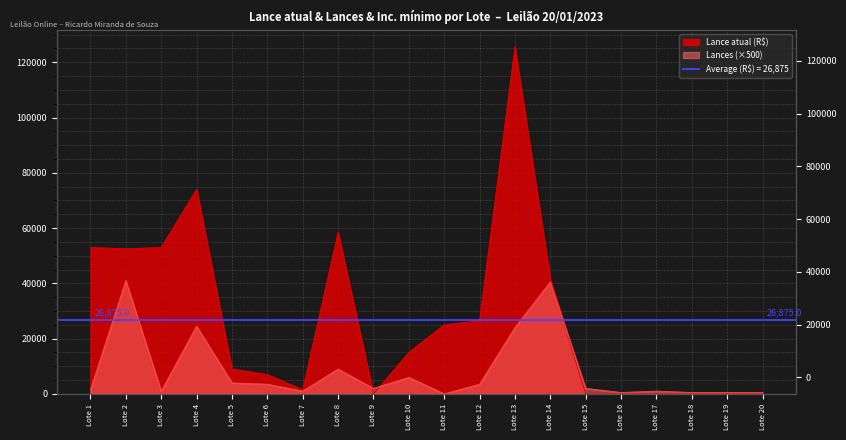

List the series in order of their overall mean, lowest first.

Lances, Lance atual (R$)